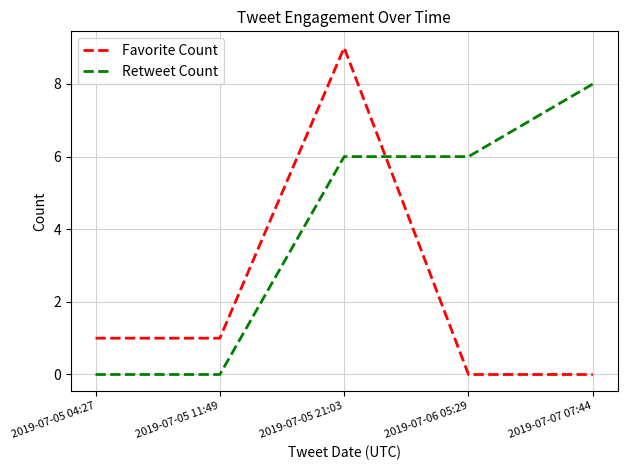

Which series has the widest spread of values?

Favorite Count